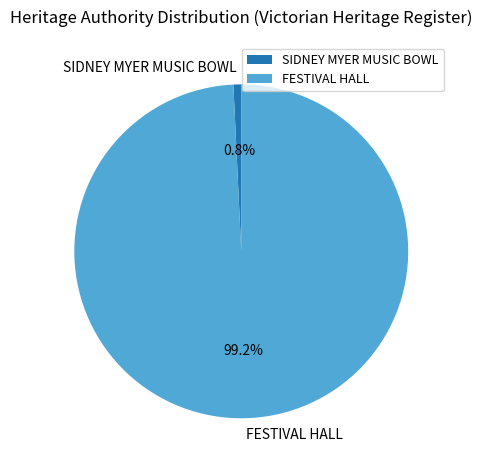

Is there a majority slice in this chart?

Yes